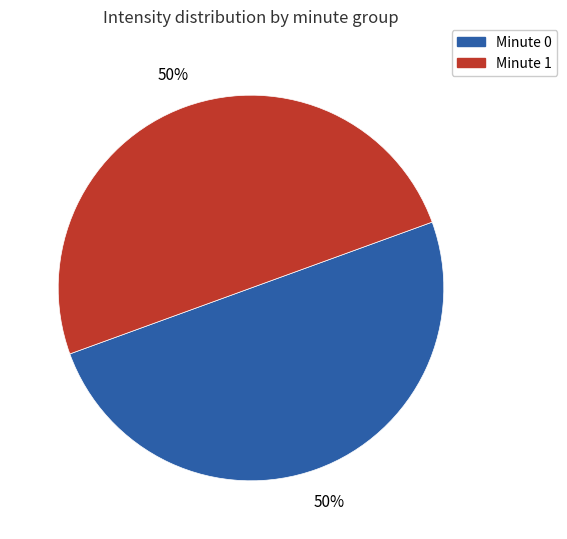

To the nearest percent, what is the average slice percentage?

50%